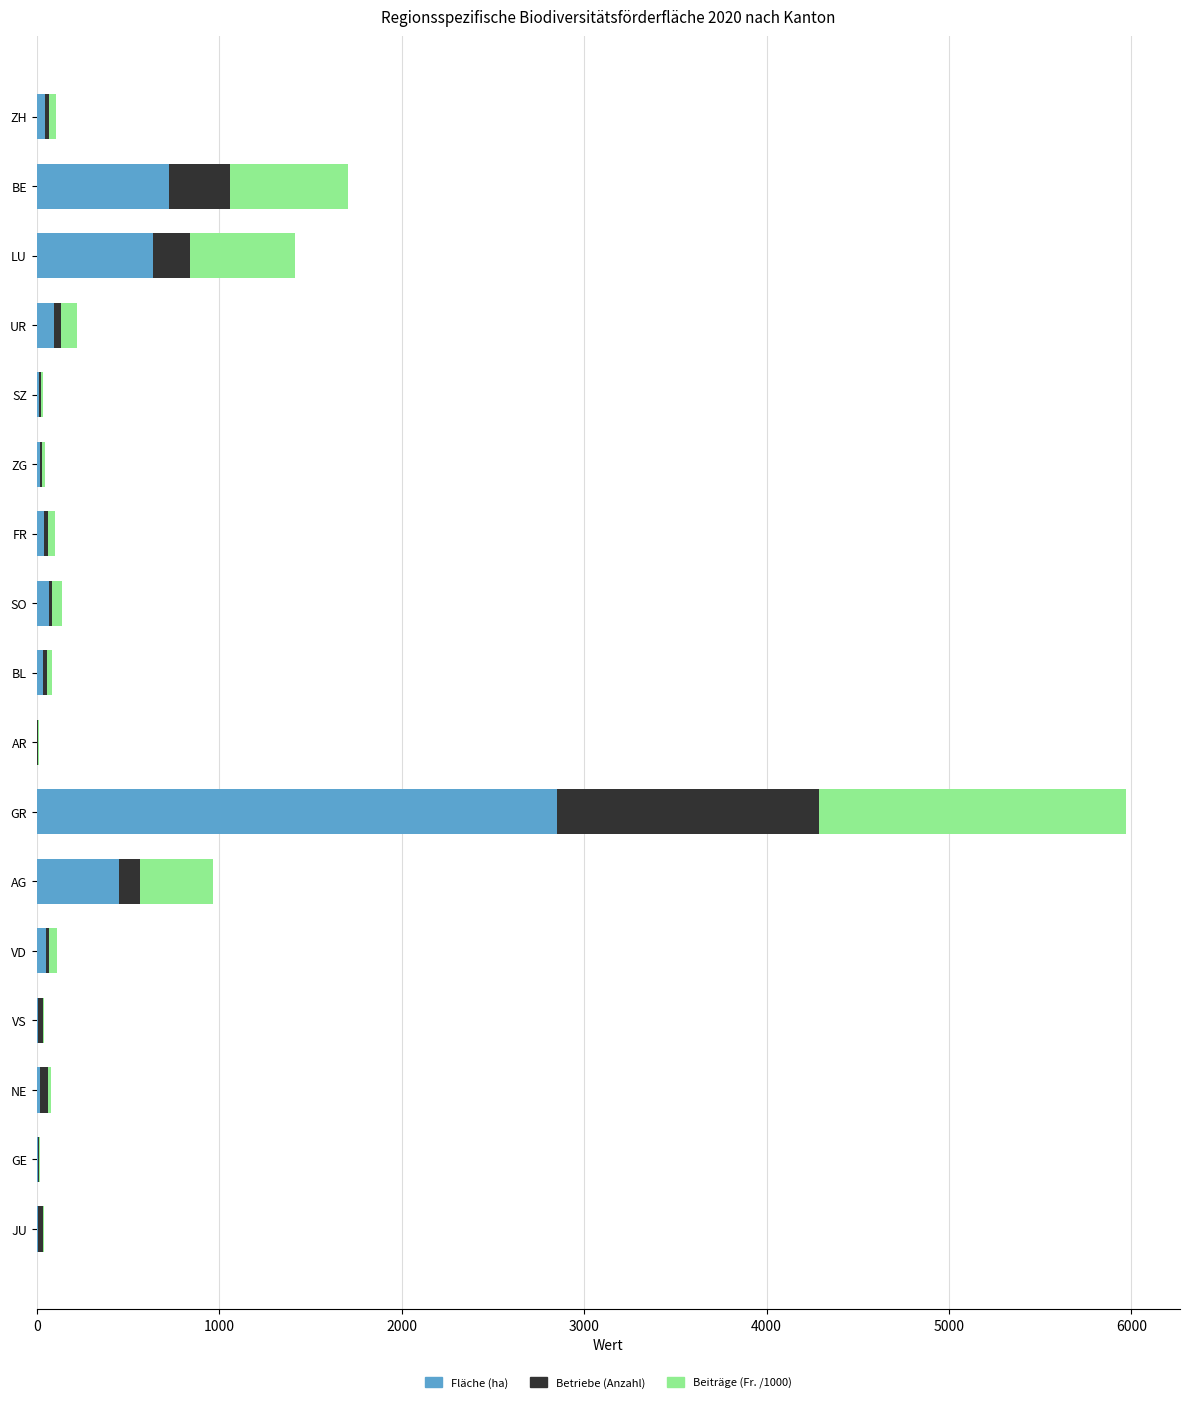

What is the highest value of the Fläche (ha) series?

2854.2